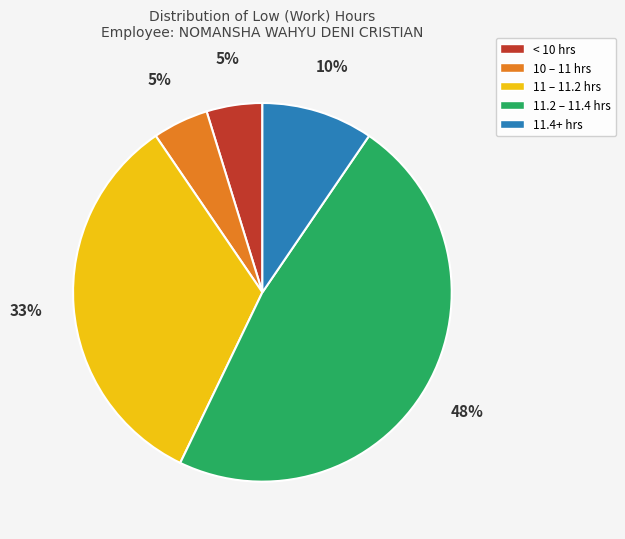

Is there a majority slice in this chart?

No